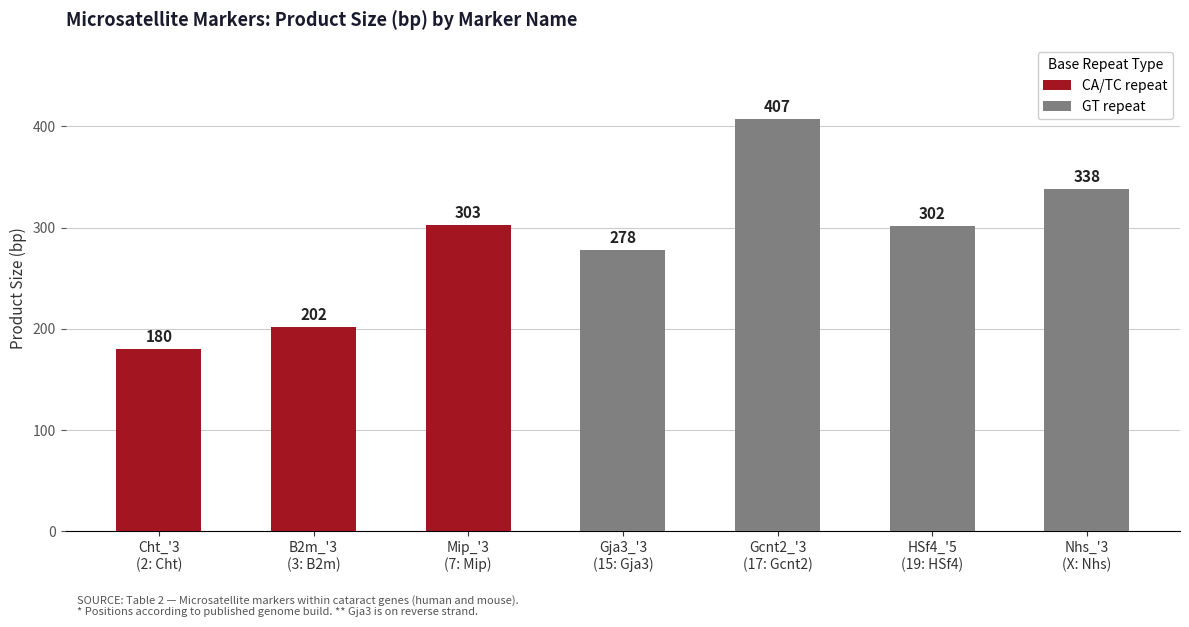

Count the GT repeat values in the range 302 to 407.

3